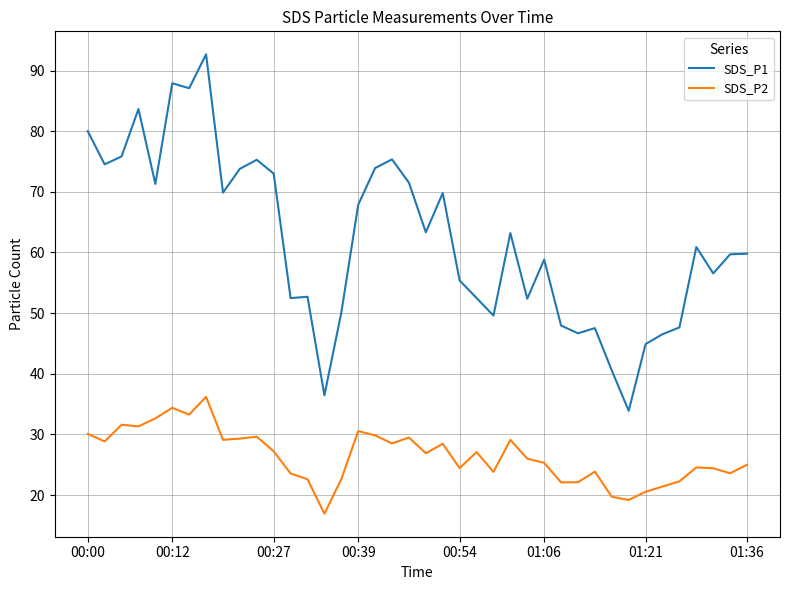

List the series in order of their overall mean, highest first.

SDS_P1, SDS_P2